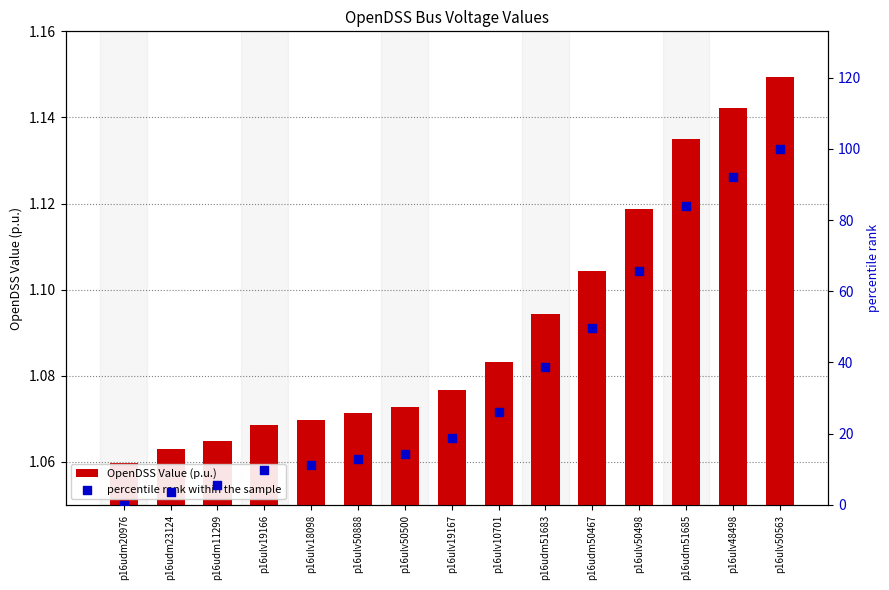

At how many categories does at least one series exceed 13?

9